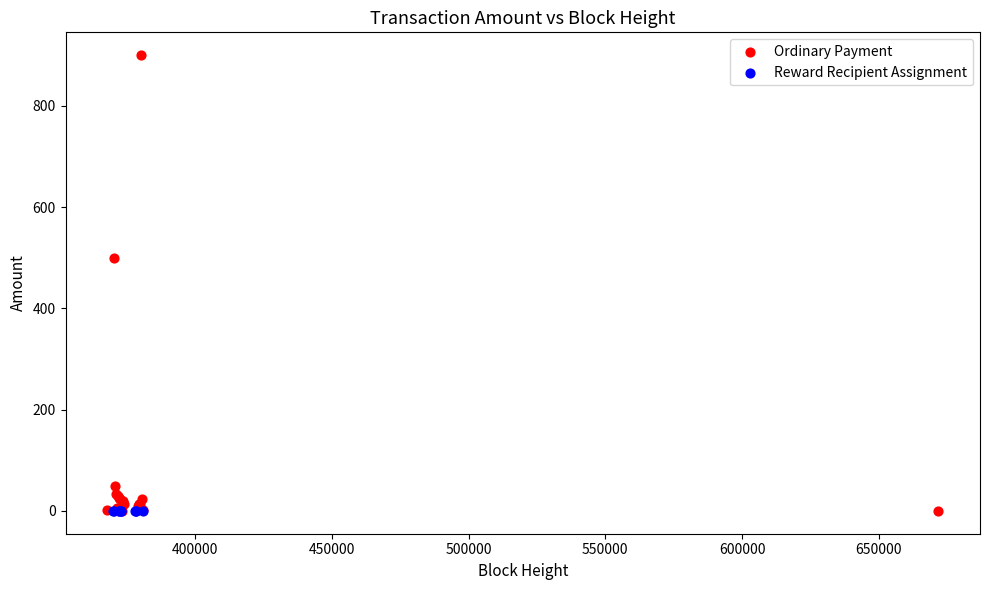

Which series contains the highest Y value?

Ordinary Payment